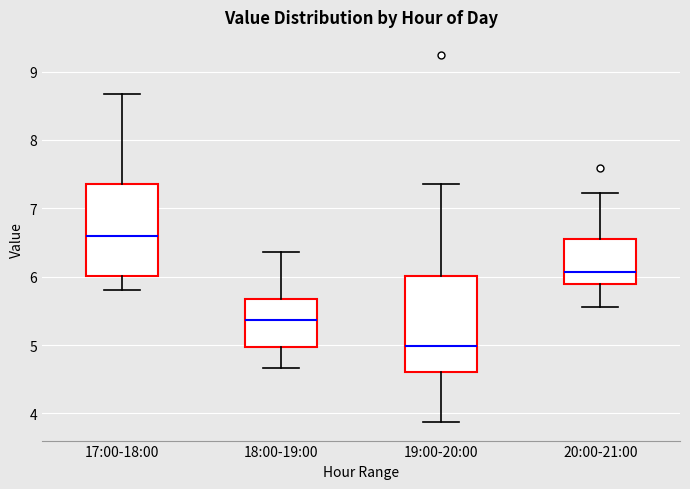

Reading left to right, read every box against the y-axis: the position of its median line, the range the box covers, and the ends of its whiskers. The values are not printed on the chart, so give them approximately, as read against the axis.

17:00-18:00: median 6.6, box 6.0 to 7.4, whiskers 5.8 to 8.7
18:00-19:00: median 5.4, box 5.0 to 5.7, whiskers 4.7 to 6.4
19:00-20:00: median 5.0, box 4.6 to 6.0, whiskers 3.9 to 7.4
20:00-21:00: median 6.1, box 5.9 to 6.6, whiskers 5.6 to 7.2